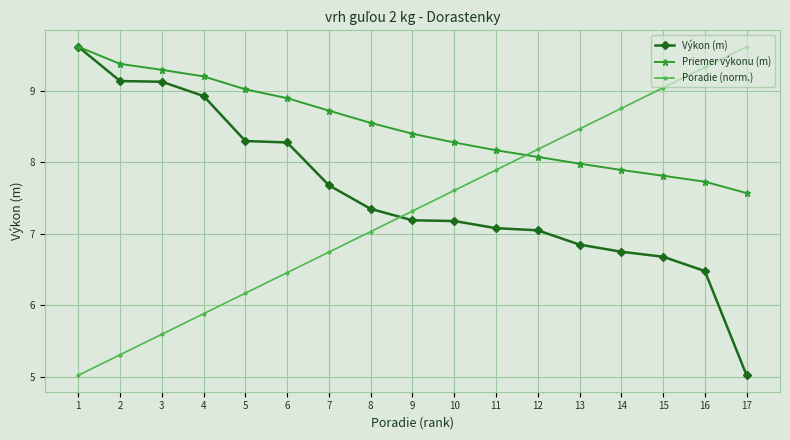

Does the chart have visible grid lines?

Yes